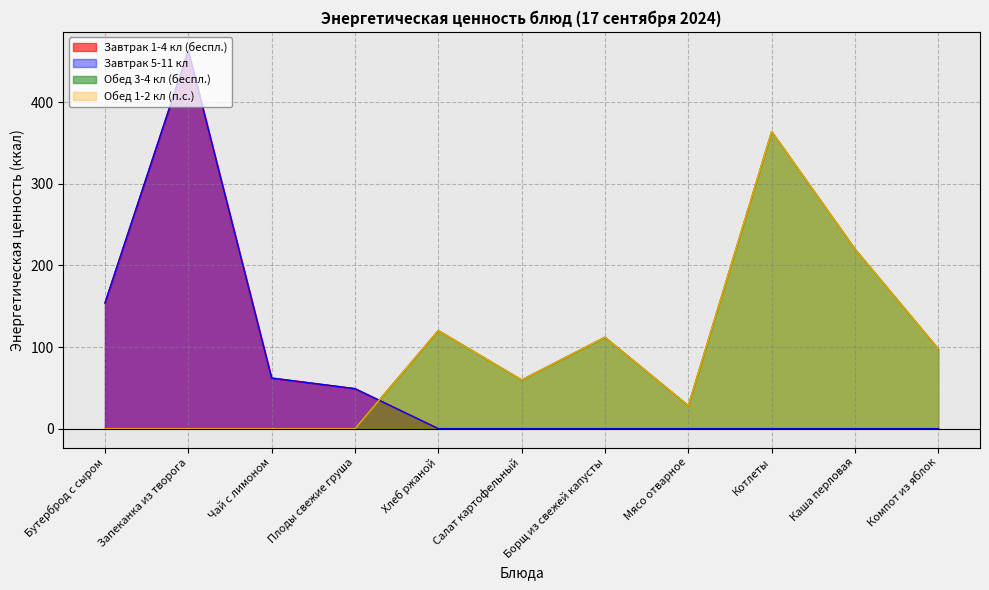

True or false: Чай с лимоном has a value of 81 at 0.

False